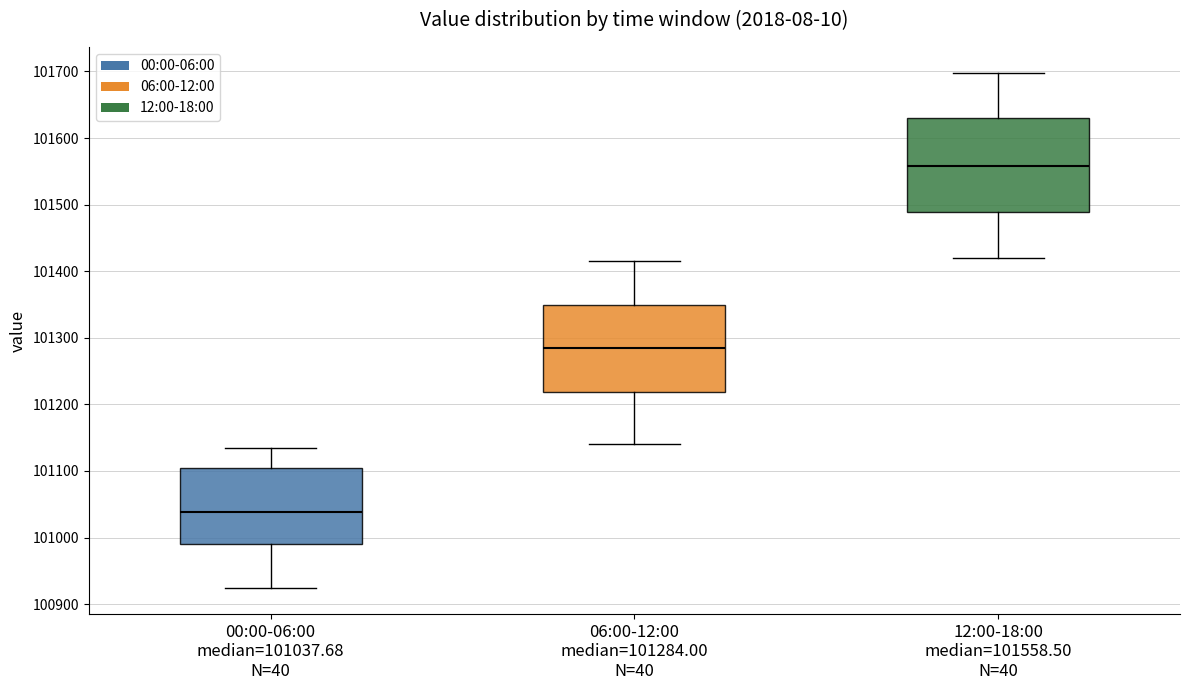

Reading left to right, transcribe this box plot: for each box, give where its median line is, the range the box spans, and where its two whiskers end, as read against the y-axis. The values are not printed on the chart, so give them approximately, as read against the axis.

00:00-06:00 median=101037.68 N=40: median 101040, box 100990 to 101100, whiskers 100920 to 101130
06:00-12:00 median=101284.00 N=40: median 101280, box 101220 to 101350, whiskers 101140 to 101420
12:00-18:00 median=101558.50 N=40: median 101560, box 101490 to 101630, whiskers 101420 to 101700